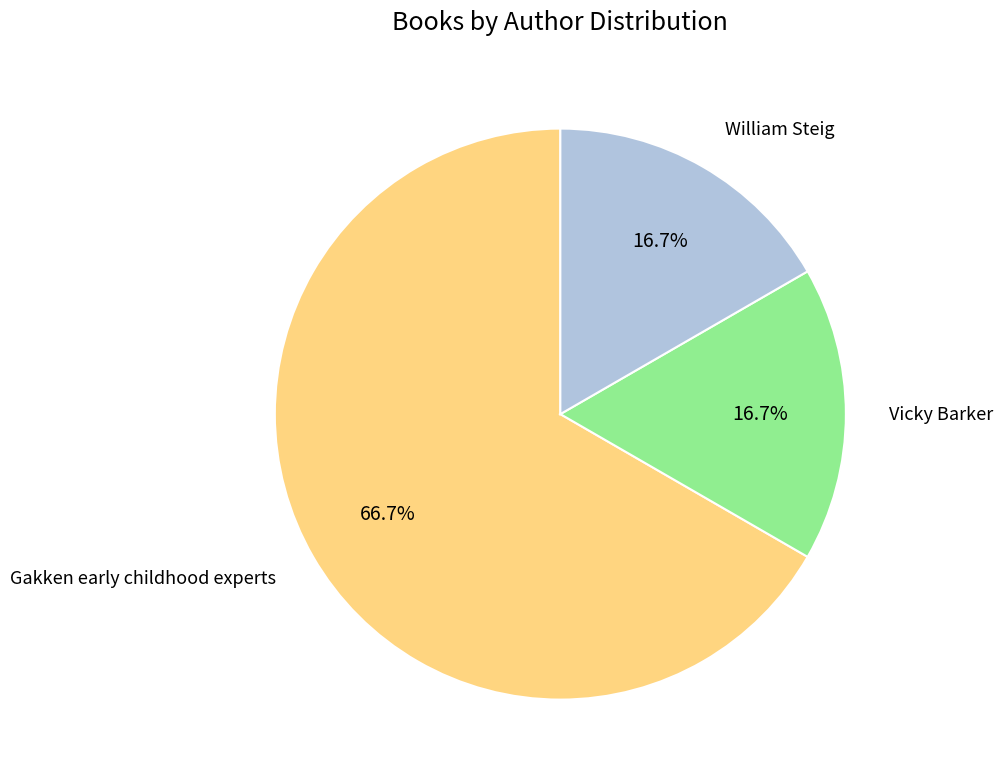

Is there any slice that represents more than half of the pie?

Yes